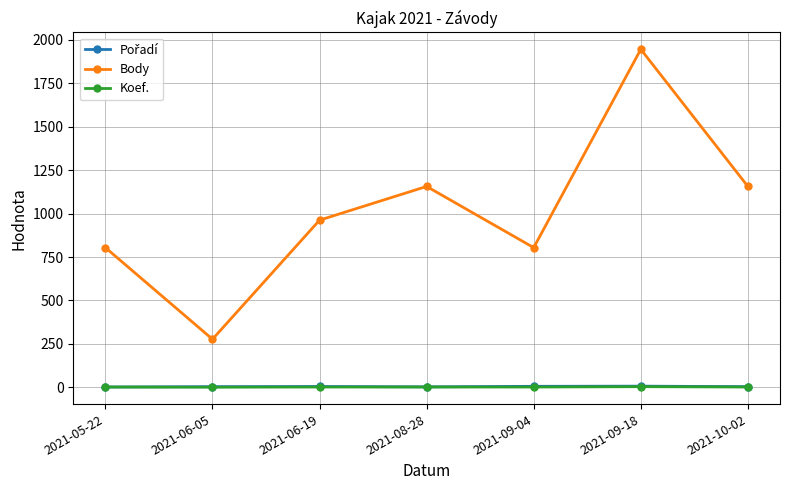

True or false: Body and Koef. cross at least once.

False